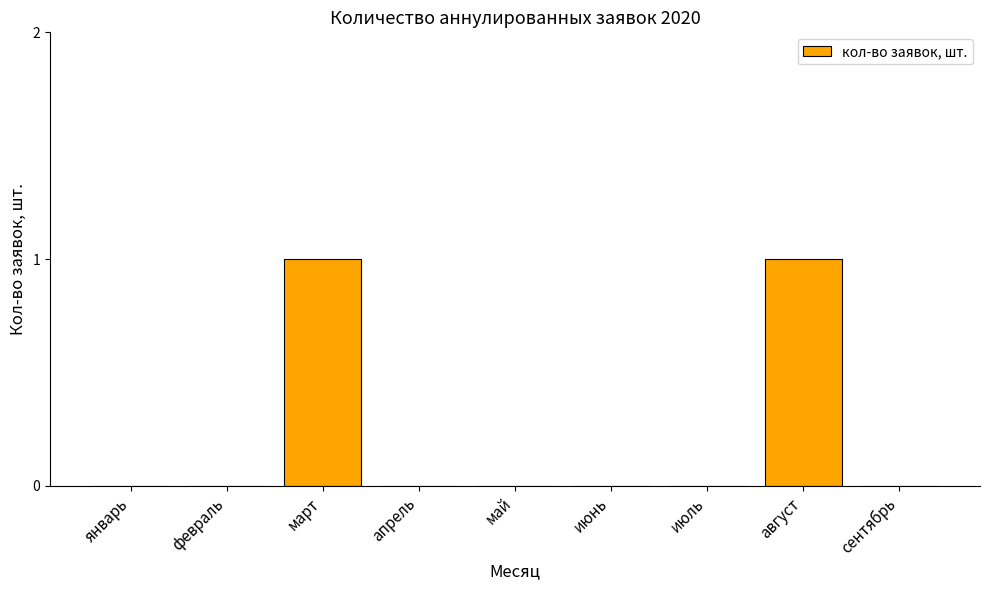

Between март and июль, which is larger?

март